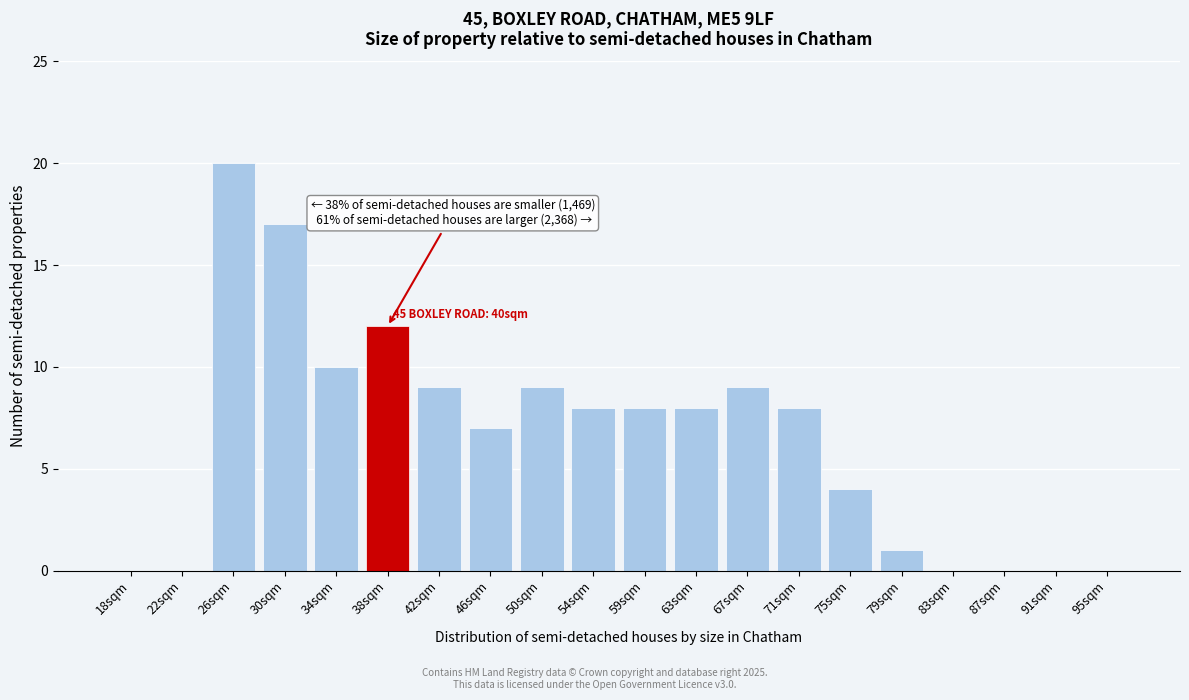

Reading left to right, extract all data points from this chart.

18sqm=0	22sqm=0	26sqm=20	30sqm=17	34sqm=10	38sqm=12	42sqm=9	46sqm=7	50sqm=9	54sqm=8	59sqm=8	63sqm=8	67sqm=9	71sqm=8	75sqm=4	79sqm=1	83sqm=0	87sqm=0	91sqm=0	95sqm=0